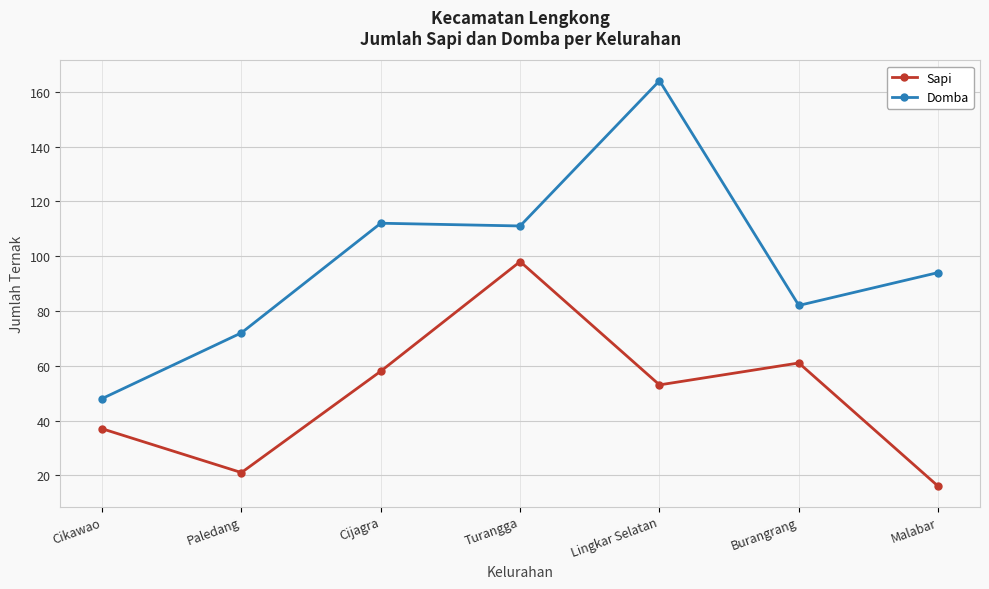

What position from the right is Lingkar Selatan?

3